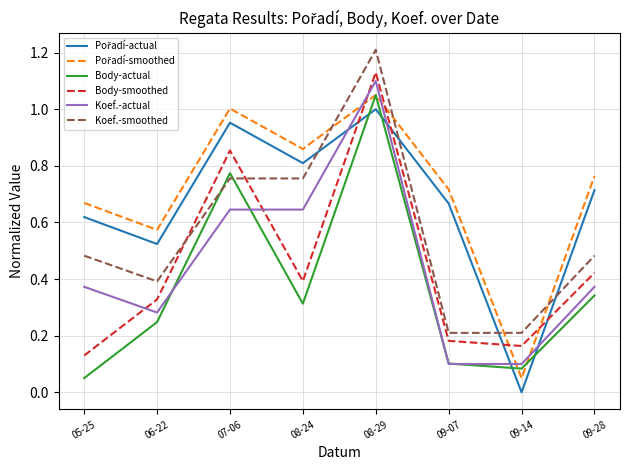

What is the greatest value displayed?

1.2